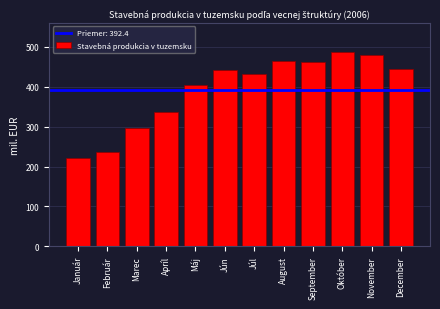

True or false: the data shows 462.4 at September.

True